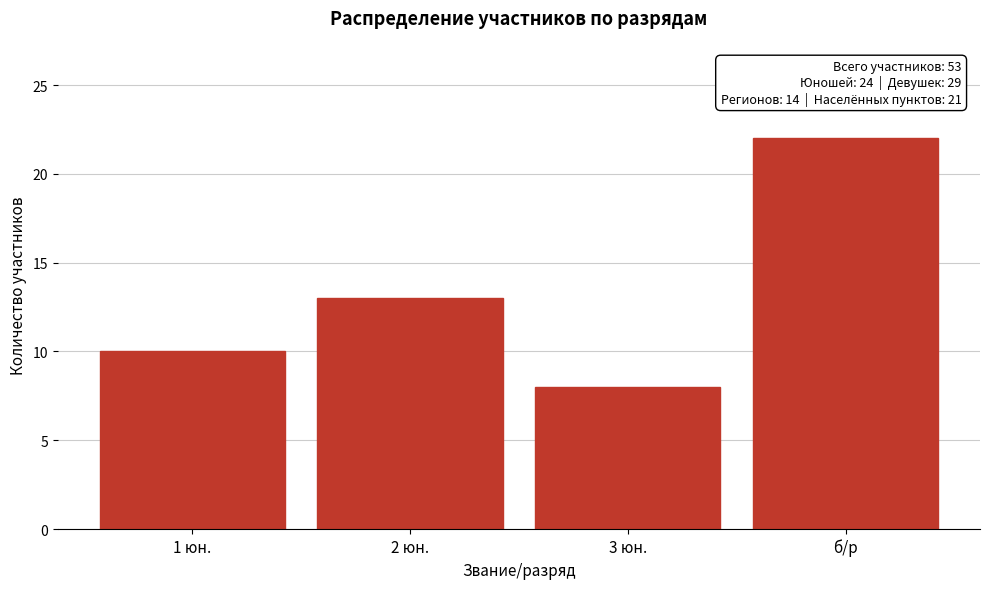

Reading left to right, extract all data points from this chart.

1 юн.=10	2 юн.=13	3 юн.=8	б/р=22